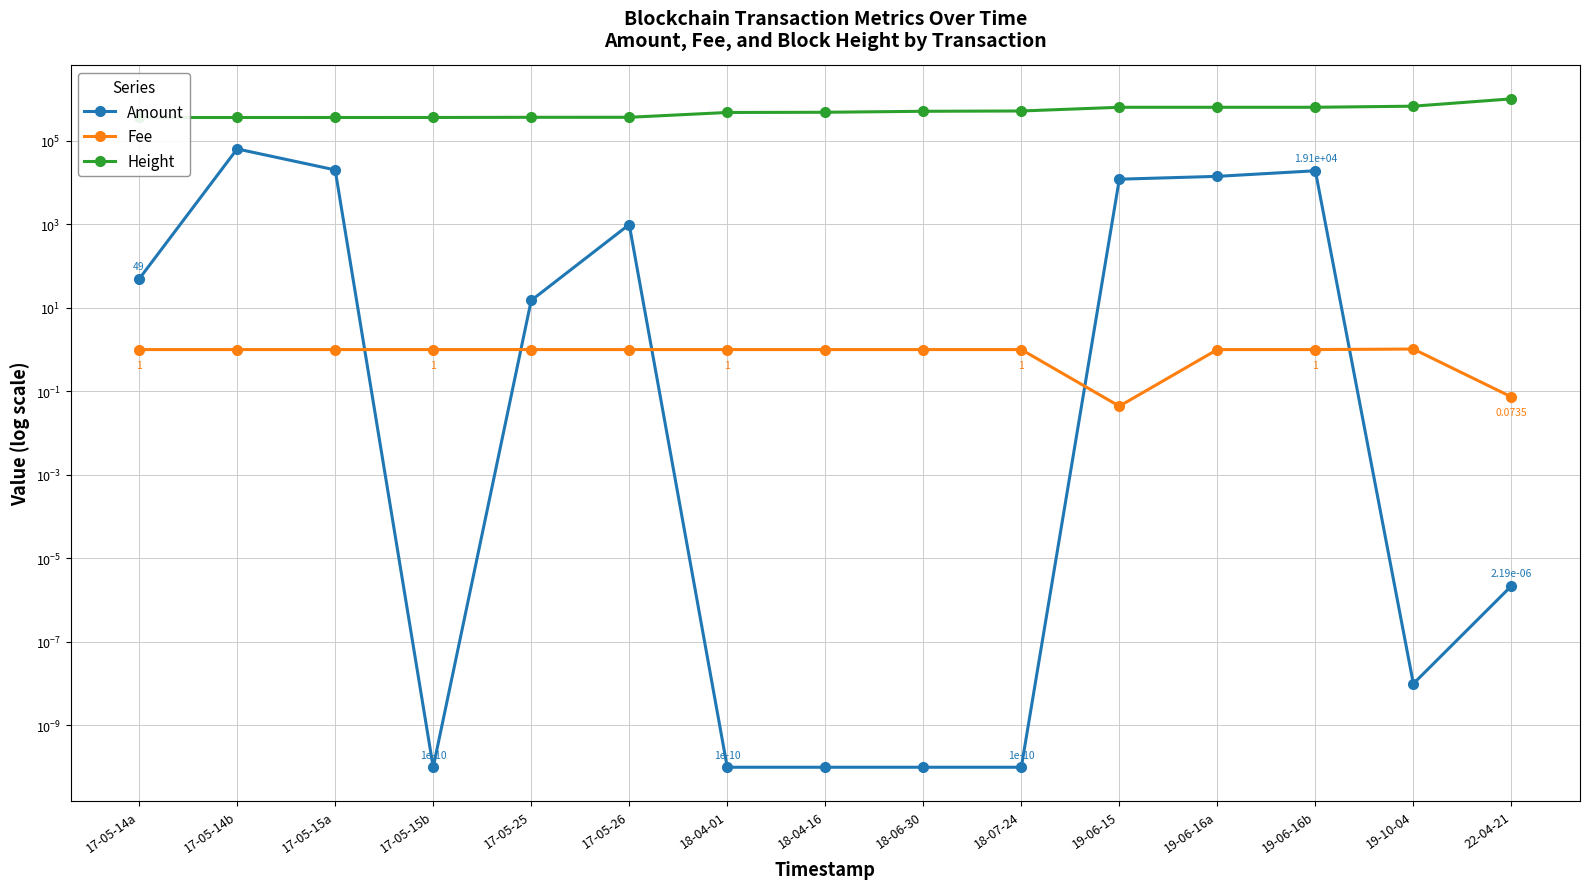

Which label corresponds to the largest value in the chart?

22-04-21